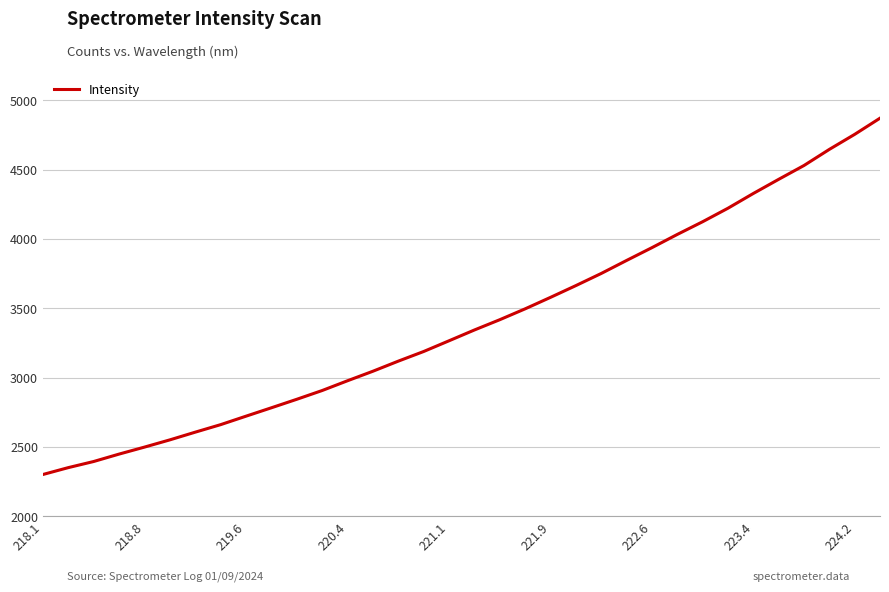

What is the greatest value displayed?

4870.6